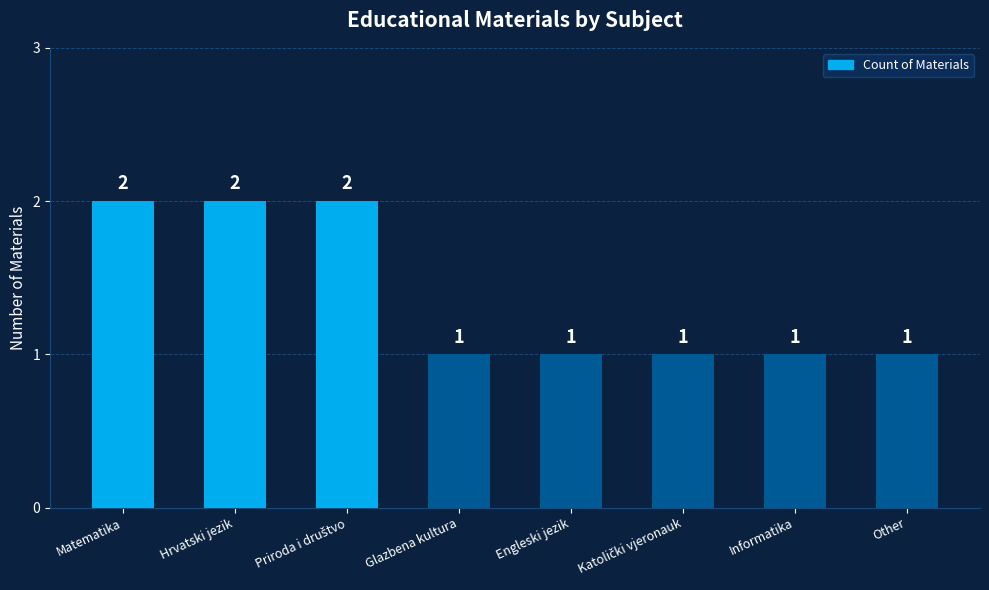

Which has a higher value, Glazbena kultura or Hrvatski jezik?

Hrvatski jezik